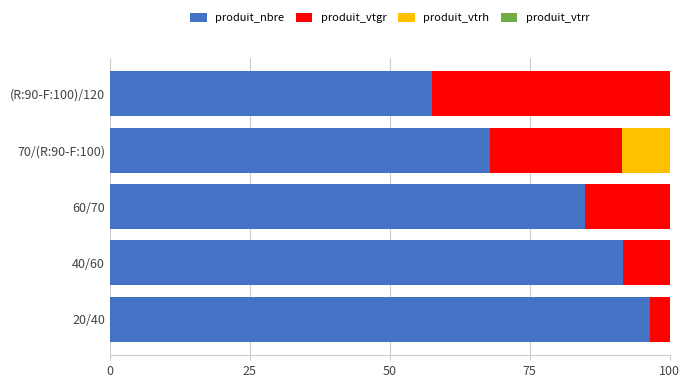

What is the approximate value of produit_nbre at 20/40?

96.4